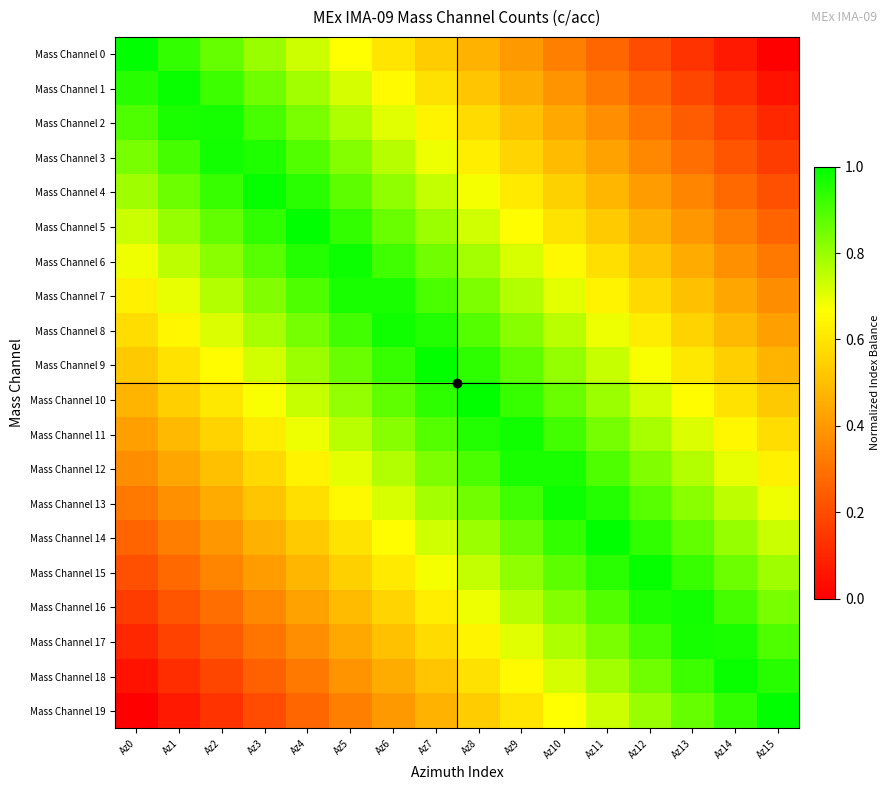

What is the spread (max minus min) of values at Az7?

0.5